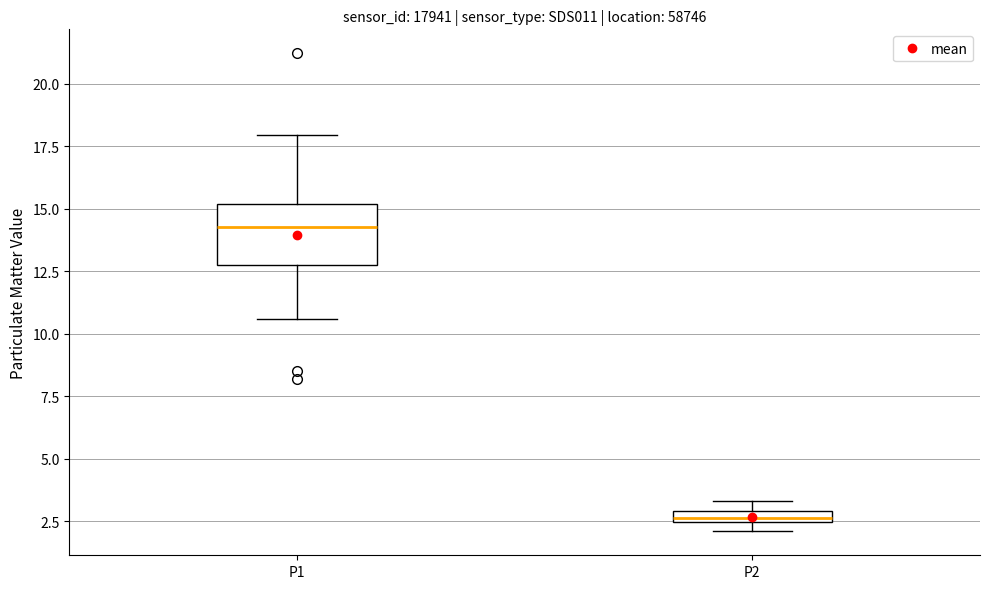

Comparing the boxes themselves (not the whiskers), which one is the tallest?

P1